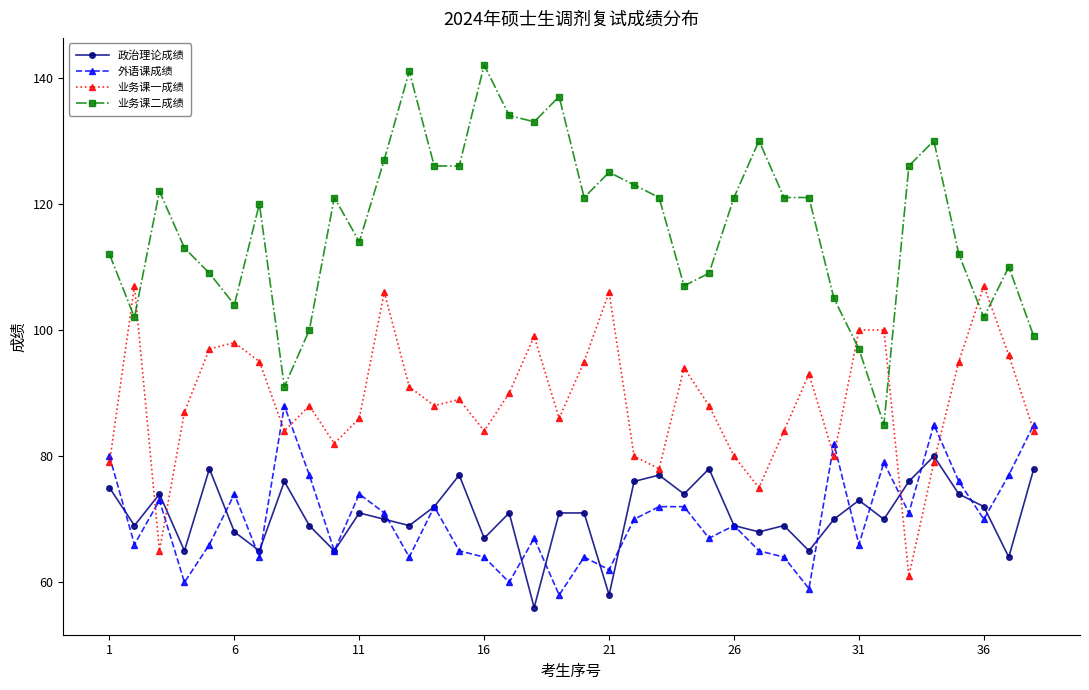

List the series in order of their peak value, highest first.

业务课二成绩, 业务课一成绩, 外语课成绩, 政治理论成绩